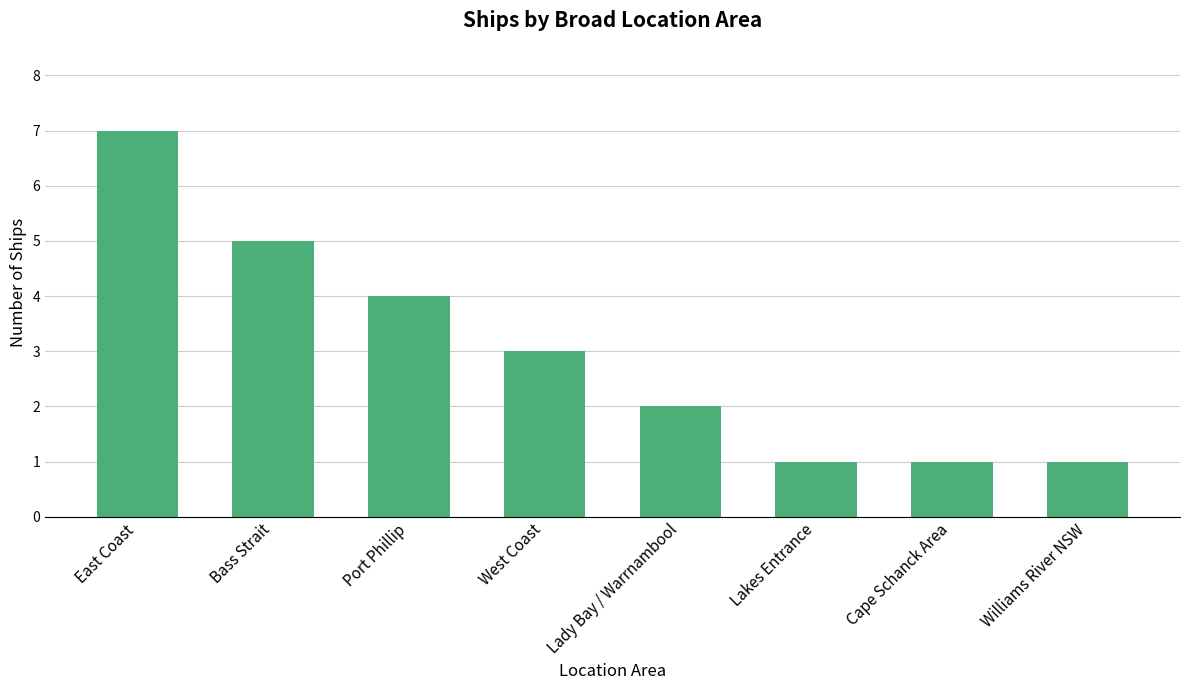

Where is the data nearest to the value 4?

Port Phillip